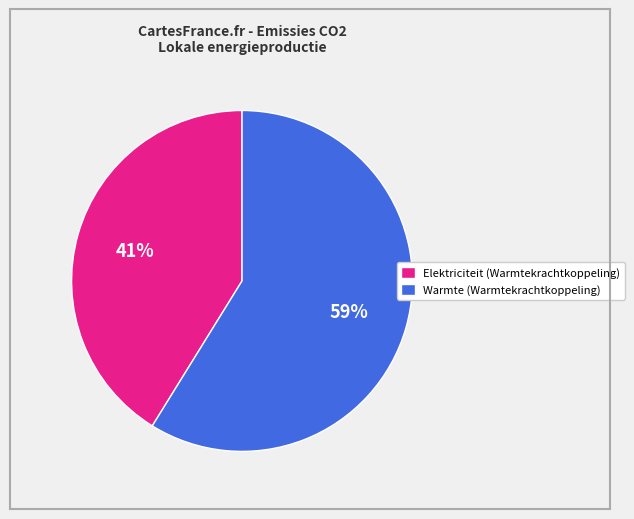

Is the sum of Warmte (Warmtekrachtkoppeling) and Elektriciteit (Warmtekrachtkoppeling) greater than half?

Yes